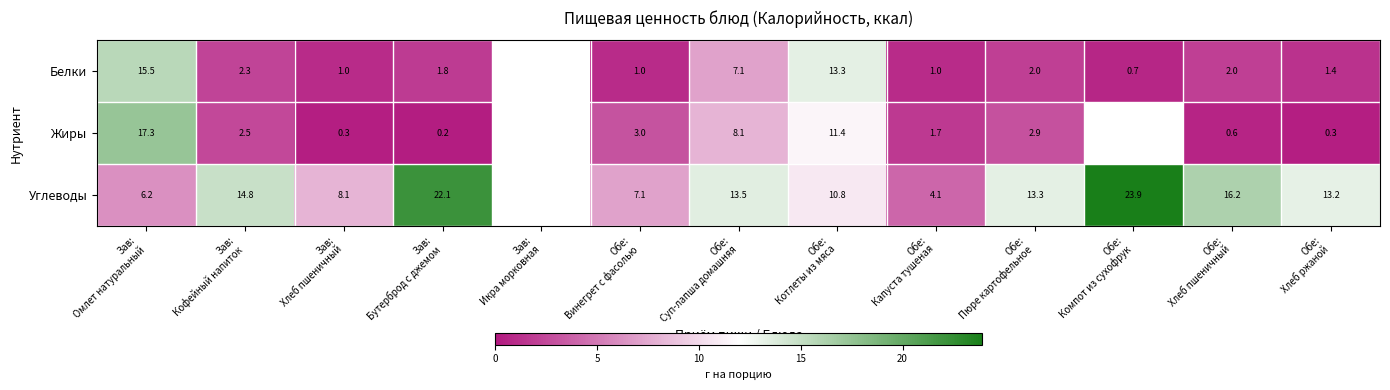

Is it true that Жиры equals 1.7 at Обе: Капуста тушеная?

True